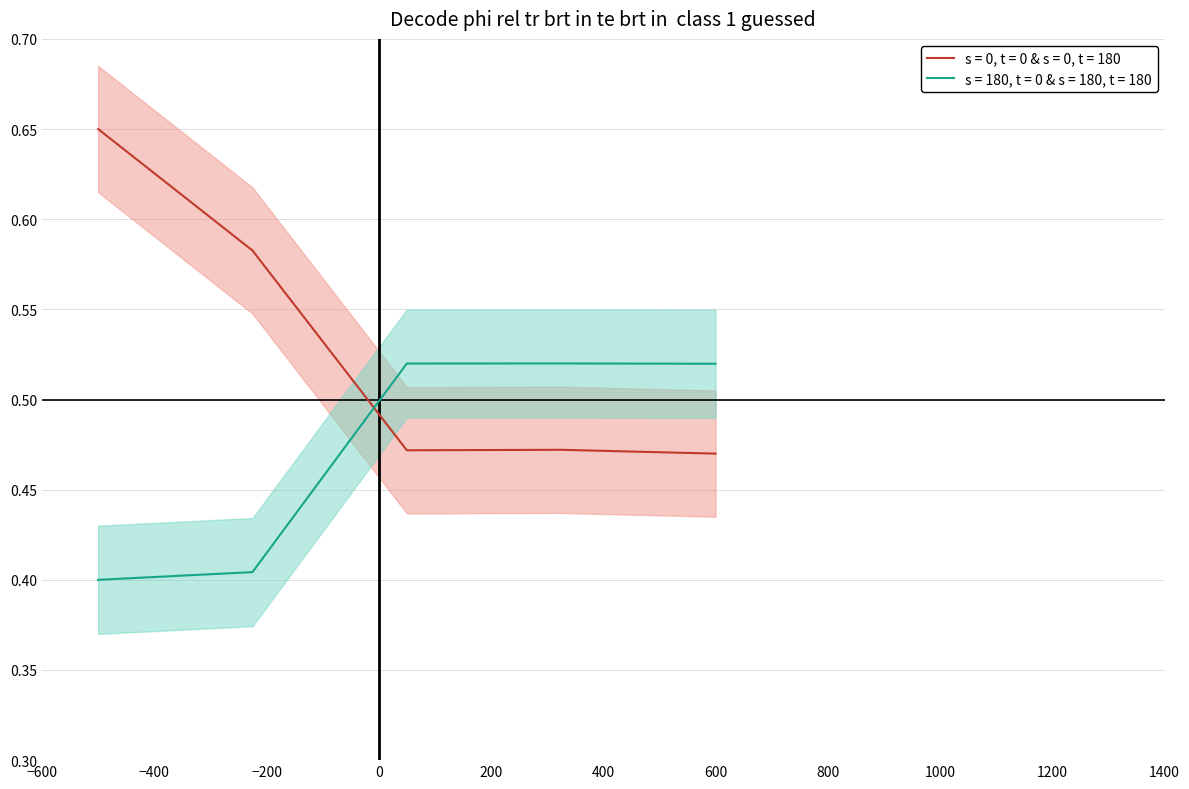

How many intersections are there between s = 0, t = 0 & s = 0, t = 180 and s = 180, t = 0 & s = 180, t = 180?

1